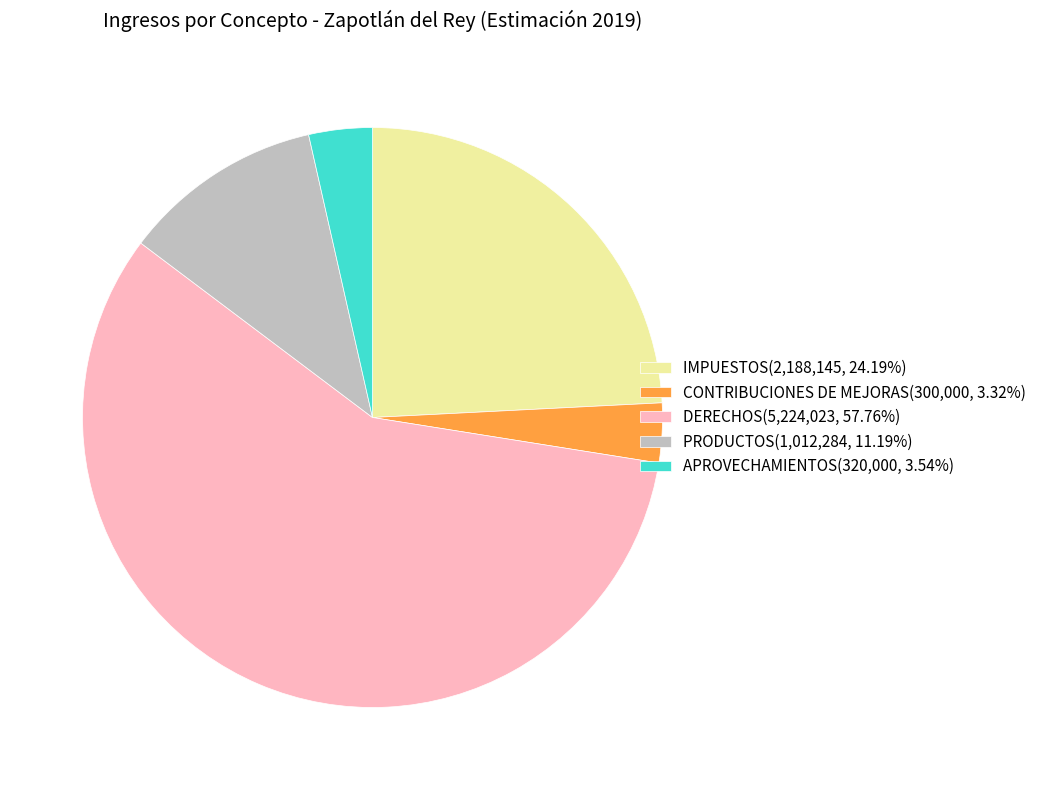

How many segments does this pie chart have?

5